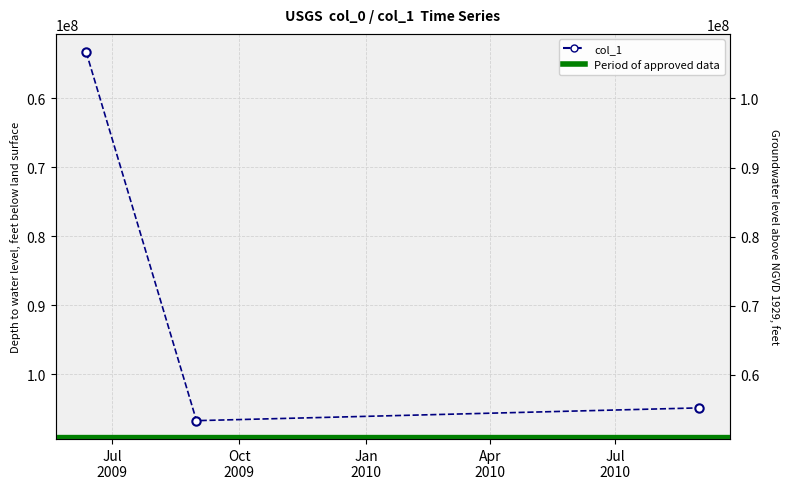

What is the change in value from Oct
2009 to Jan
2010?

-1851473